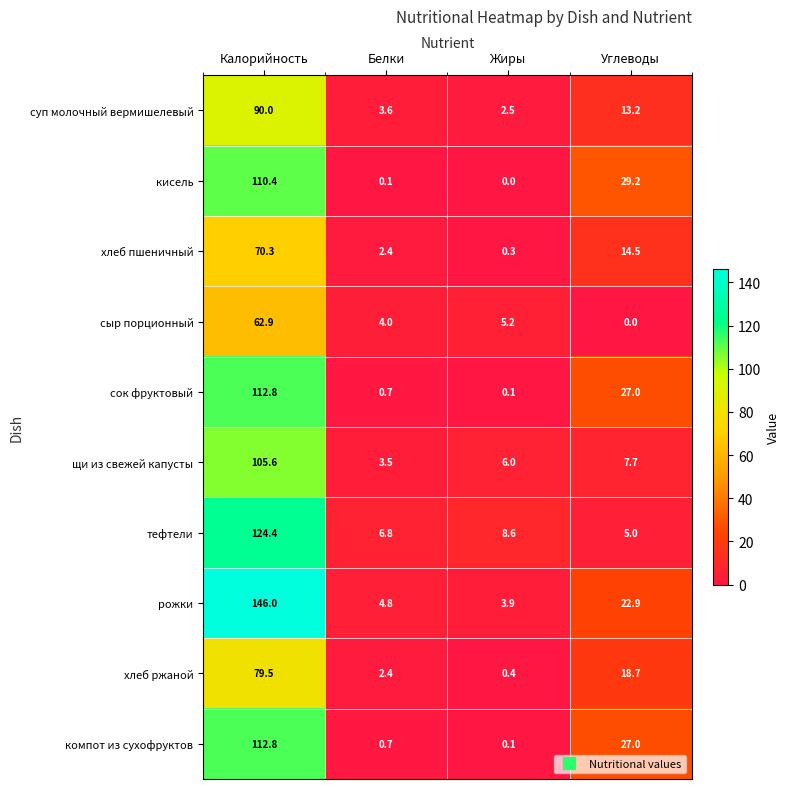

What is the approximate value of суп молочный вермишелевый at Углеводы?

13.2